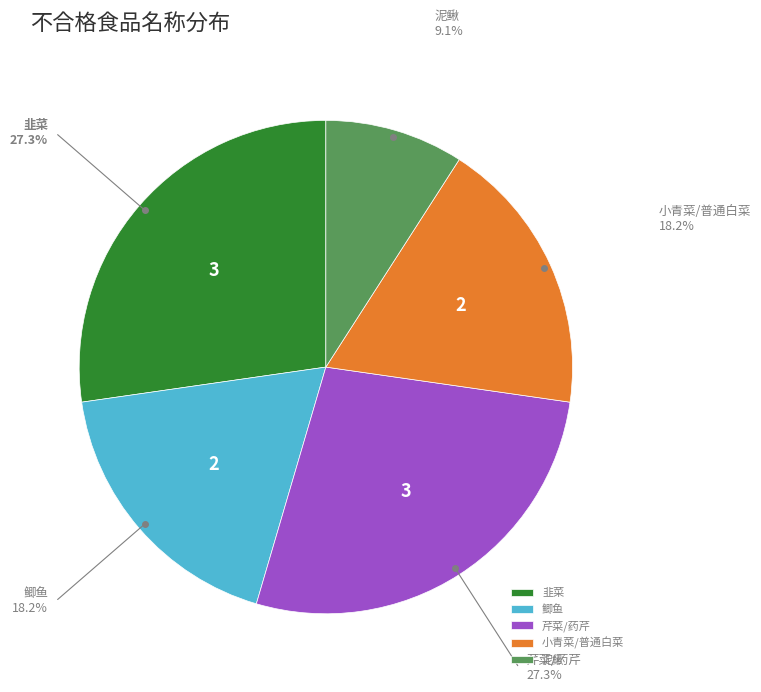

Is the sum of 鲫鱼 and 芹菜/药芹 greater than half?

No